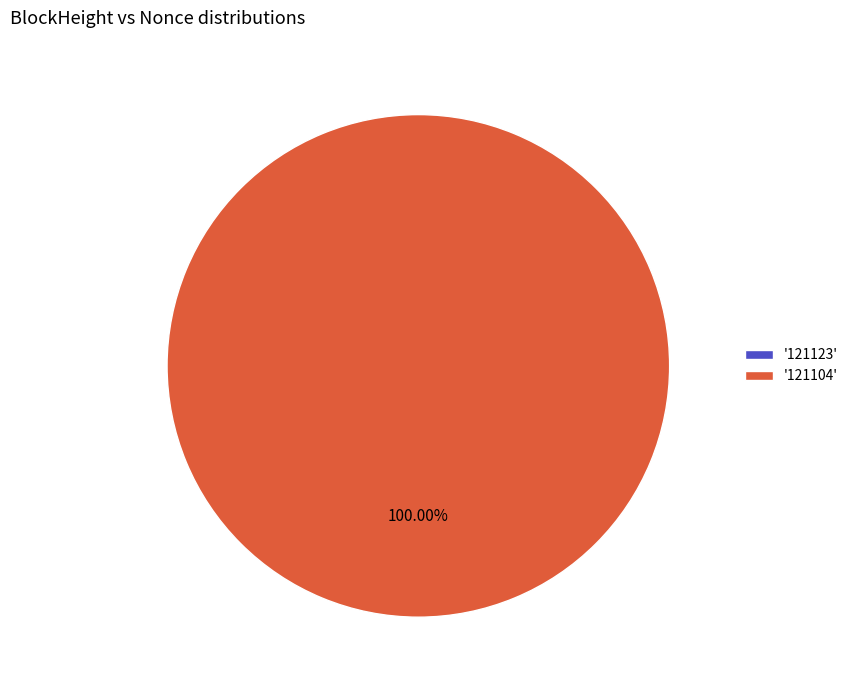

Count the number of slices in the pie.

2